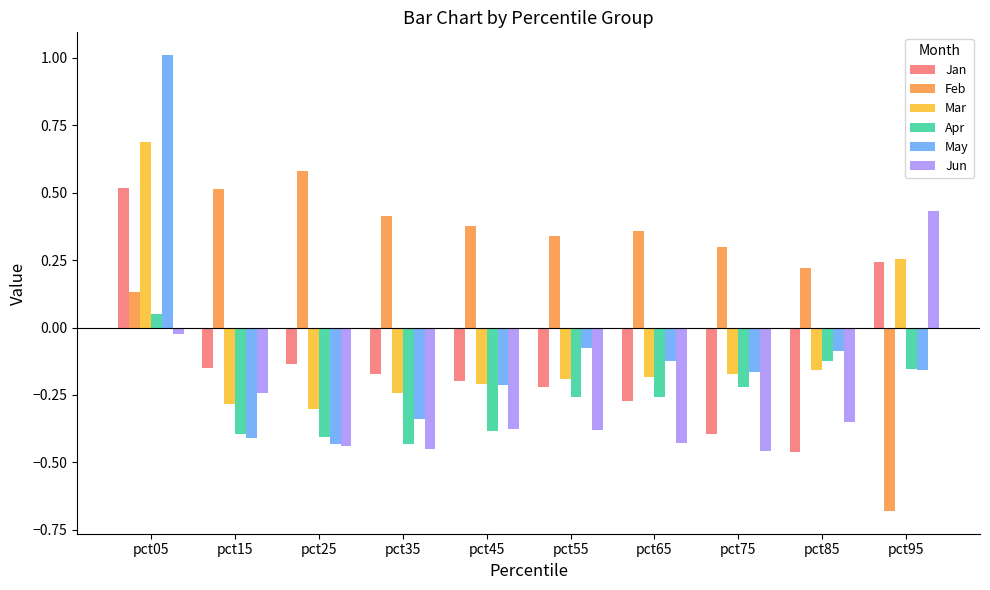

The Apr series shows -0.0 at pct85. True or false?

False